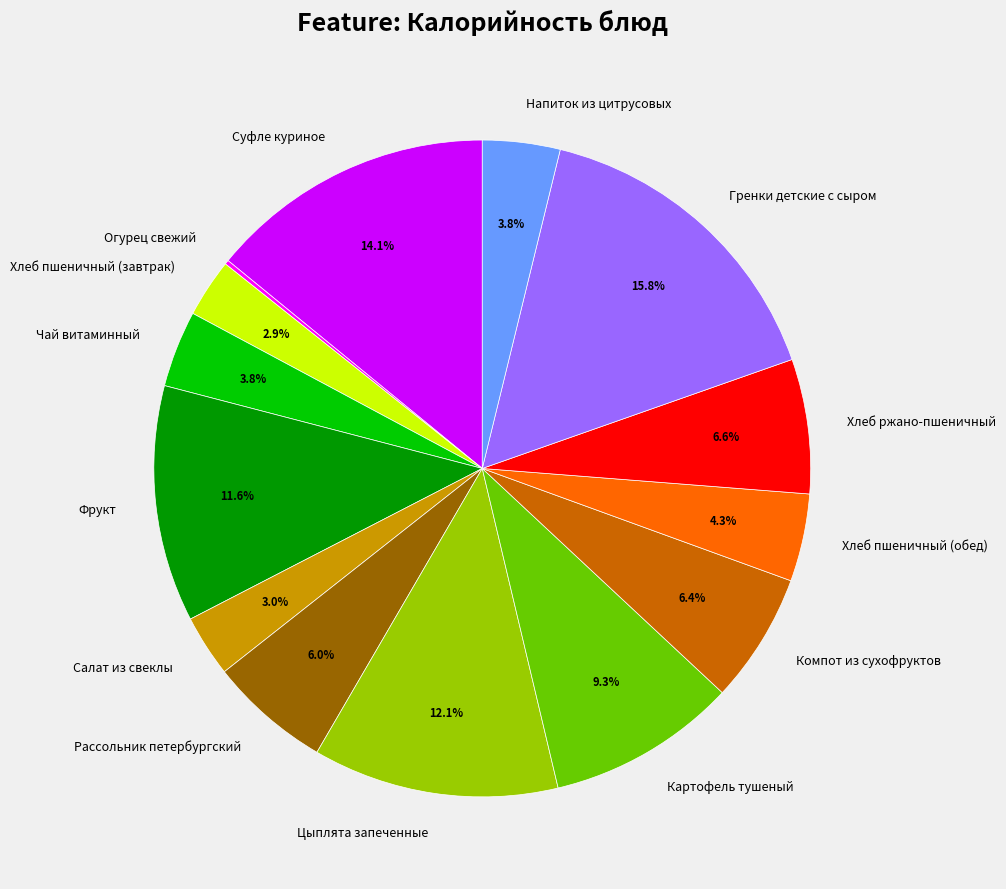

Do Хлеб пшеничный (обед) and Фрукт together represent more than half of the pie?

No